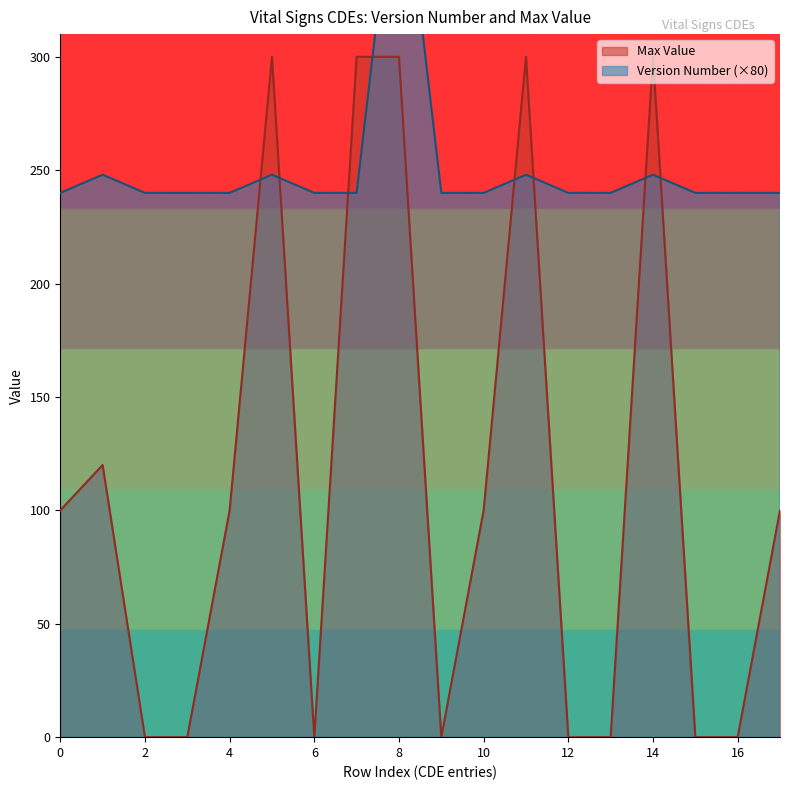

What is the difference between the maximum and minimum values in the Max Value series?

300